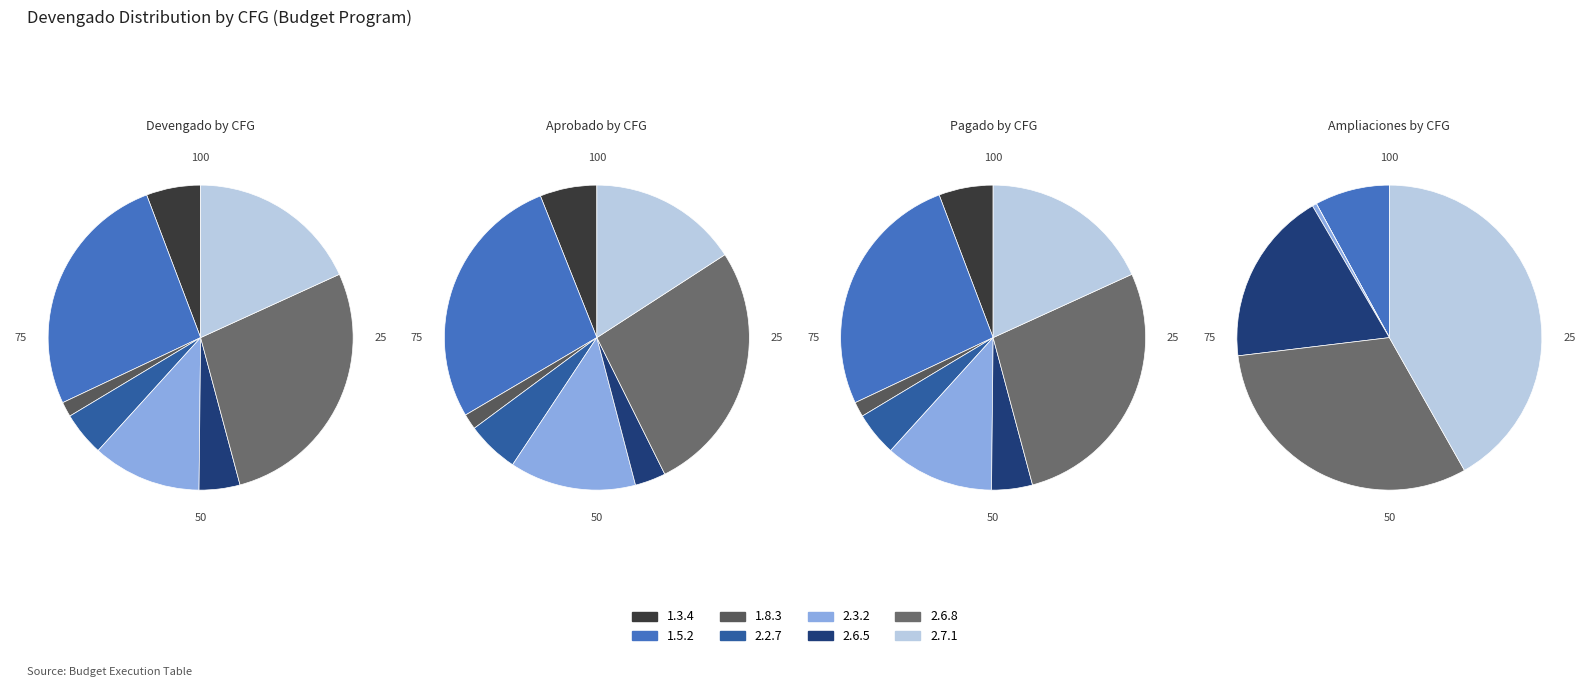

To the nearest percent, what percentage of the pie is 1.8.3?

2%